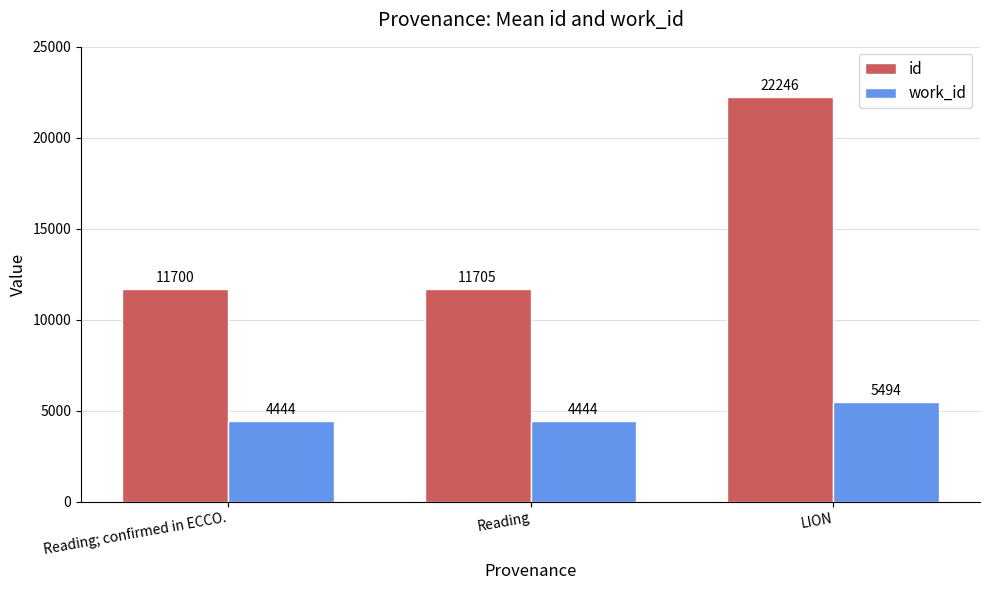

Which category has the lowest value in the id series?

Reading; confirmed in ECCO.